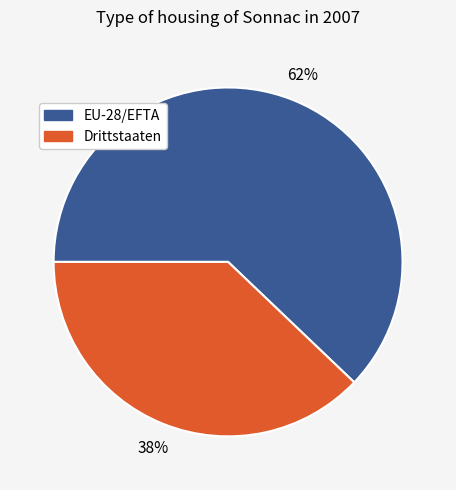

What is the smallest slice in the pie chart?

Drittstaaten